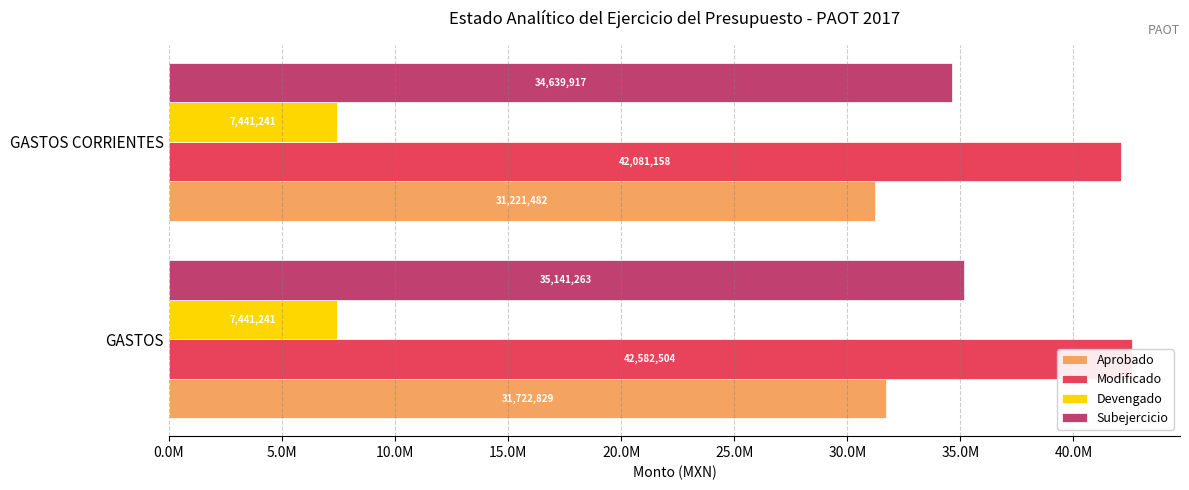

True or false: Aprobado has a value of 50010908.7 at GASTOS.

False